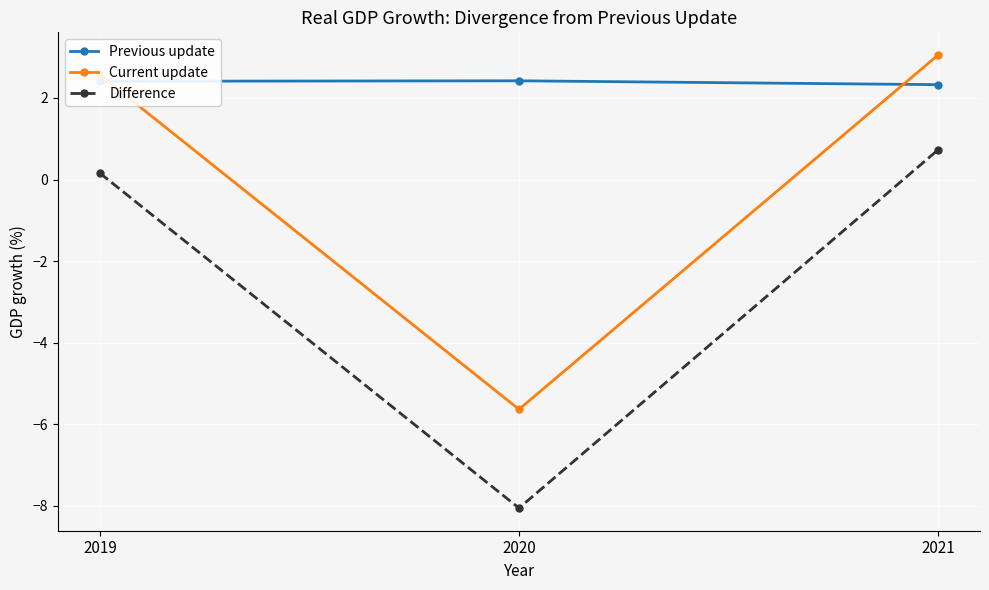

What is the difference between the maximum and second lowest values in the Difference series?

0.6